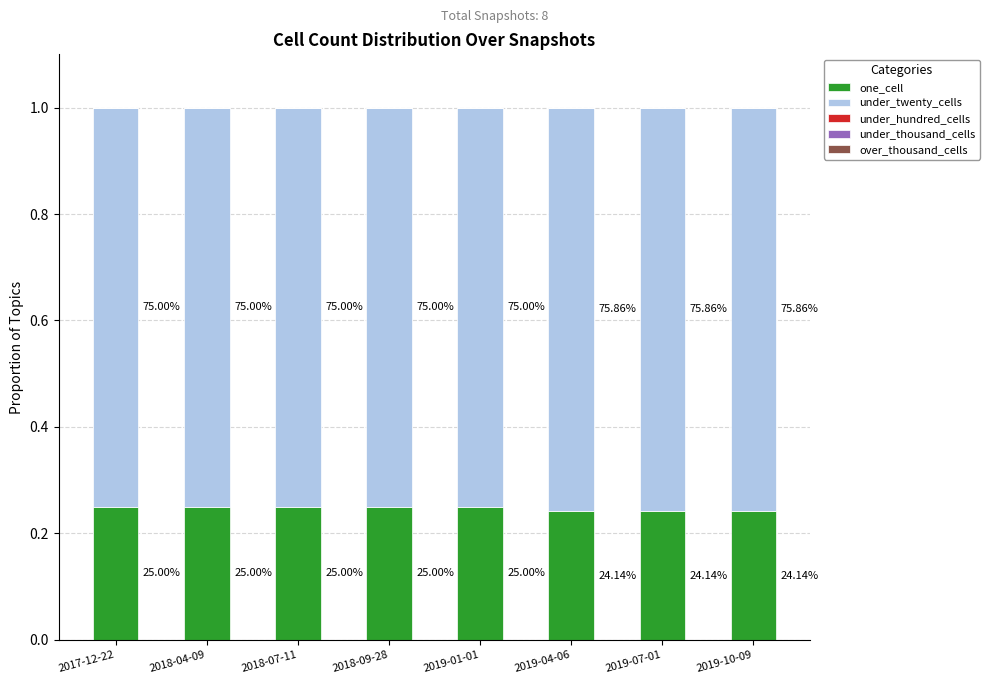

Are the bars horizontal?

No